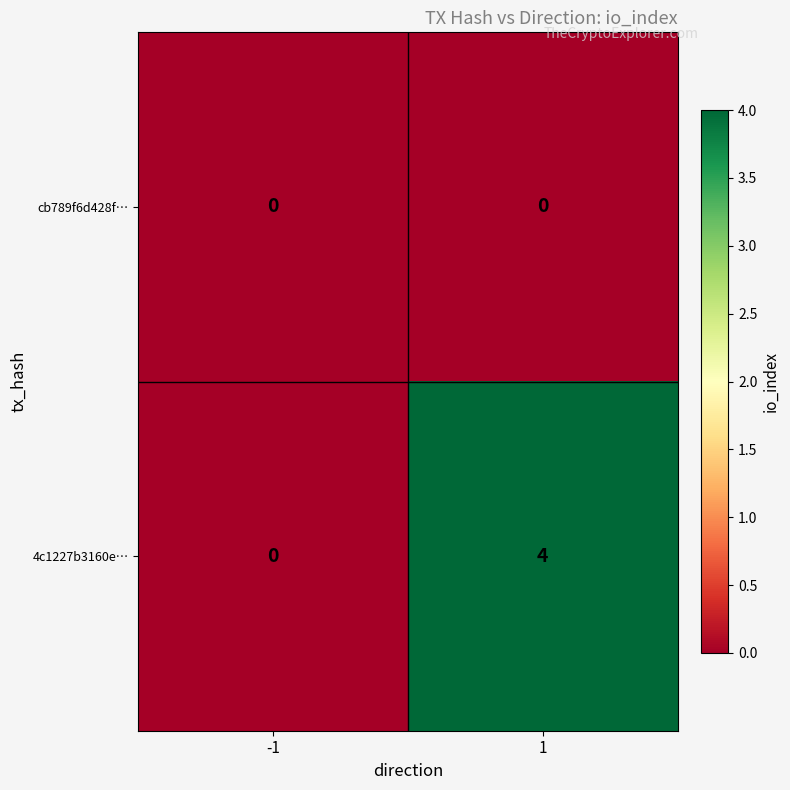

Rank the series at 1 from lowest to highest value.

cb789f6d428f…, 4c1227b3160e…